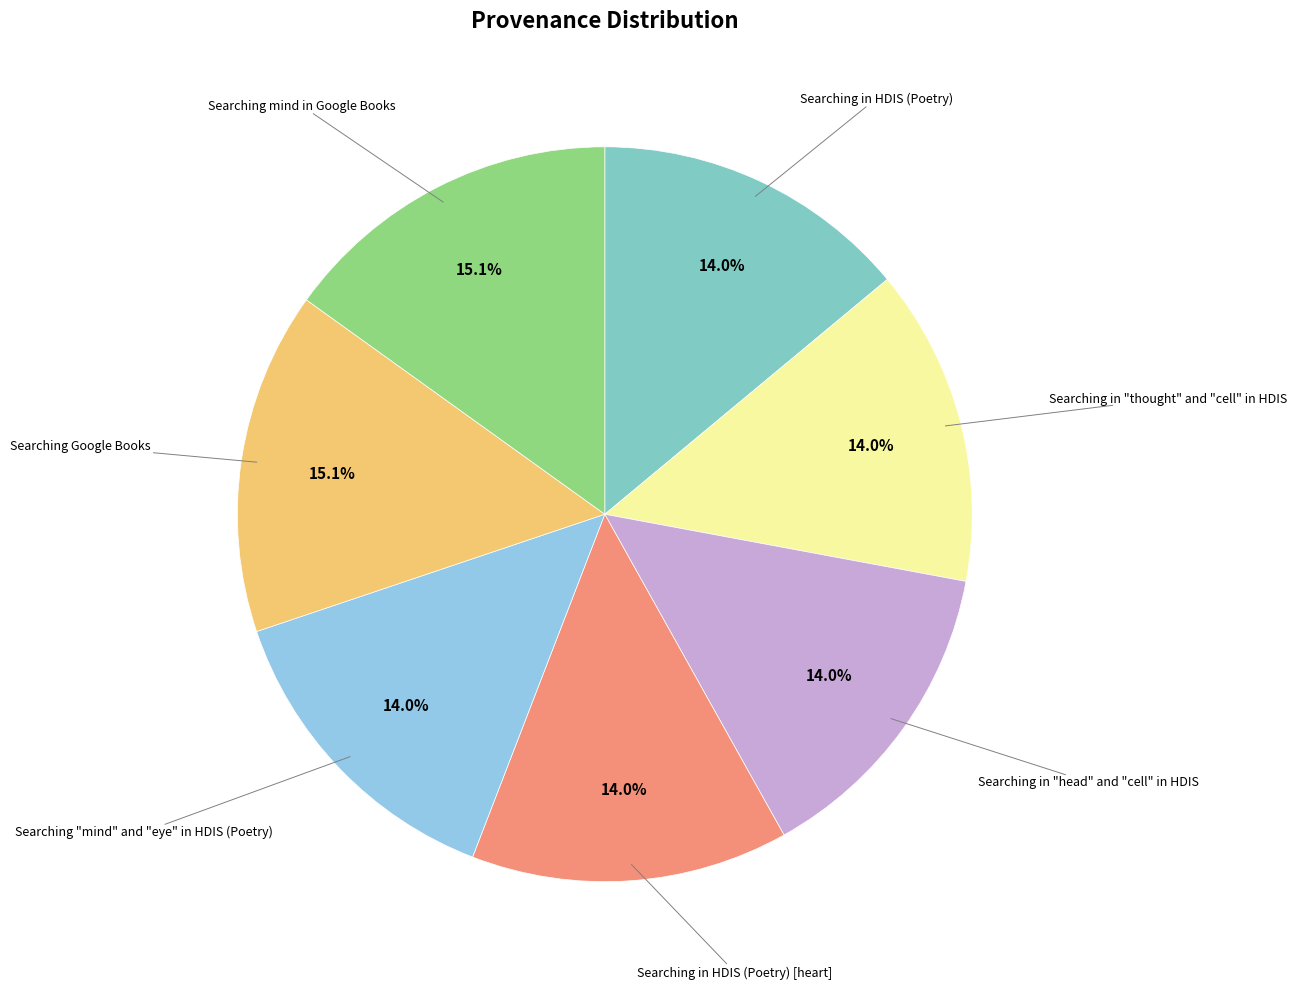

Does any single category account for the majority?

No